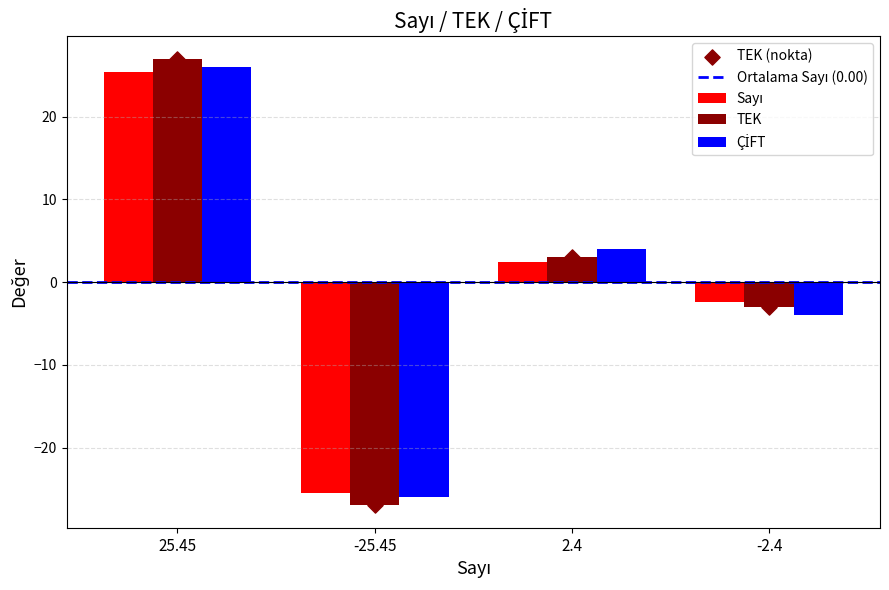

What is the difference between the maximum and minimum values in the TEK series?

54.0